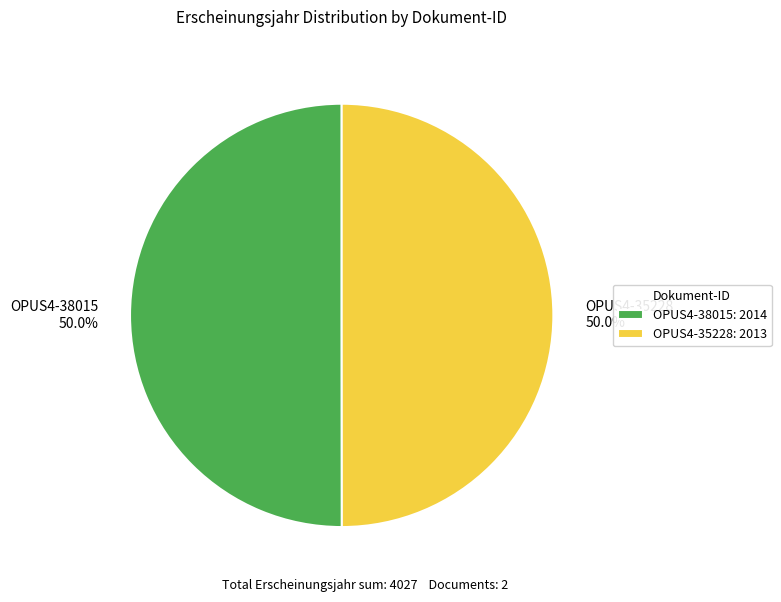

What portion of the pie excludes OPUS4-38015?

50.0%